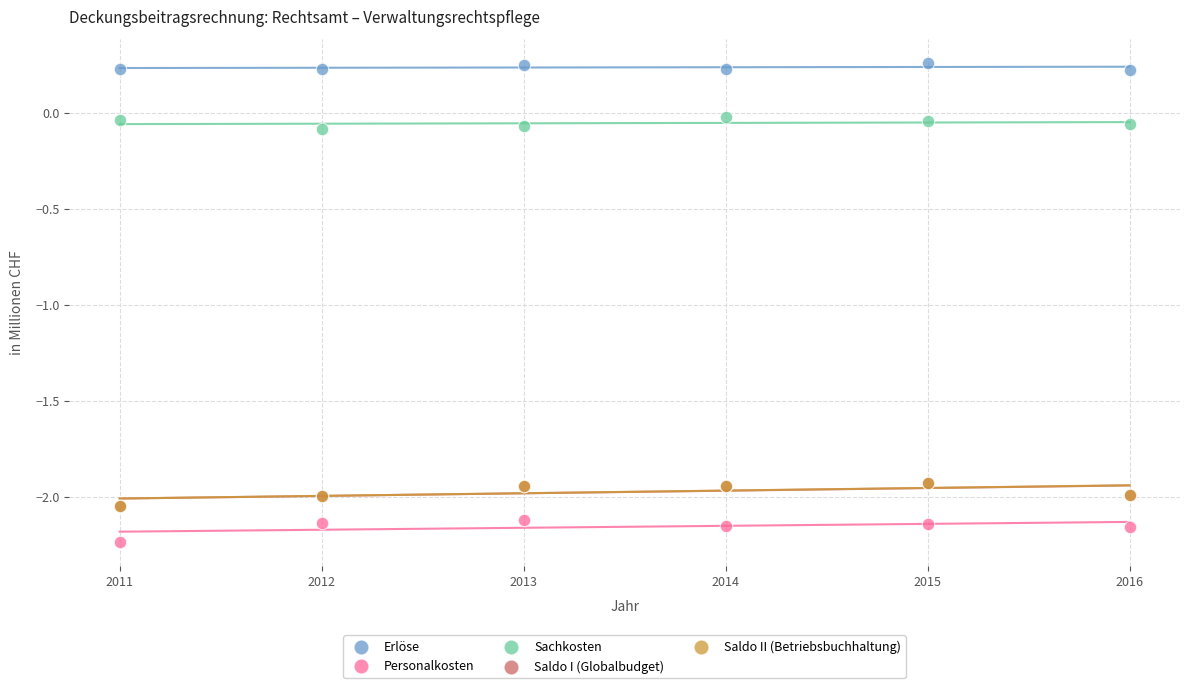

What are all the series names shown in the legend?

Erlöse, Personalkosten, Sachkosten, Saldo I (Globalbudget), Saldo II (Betriebsbuchhaltung)